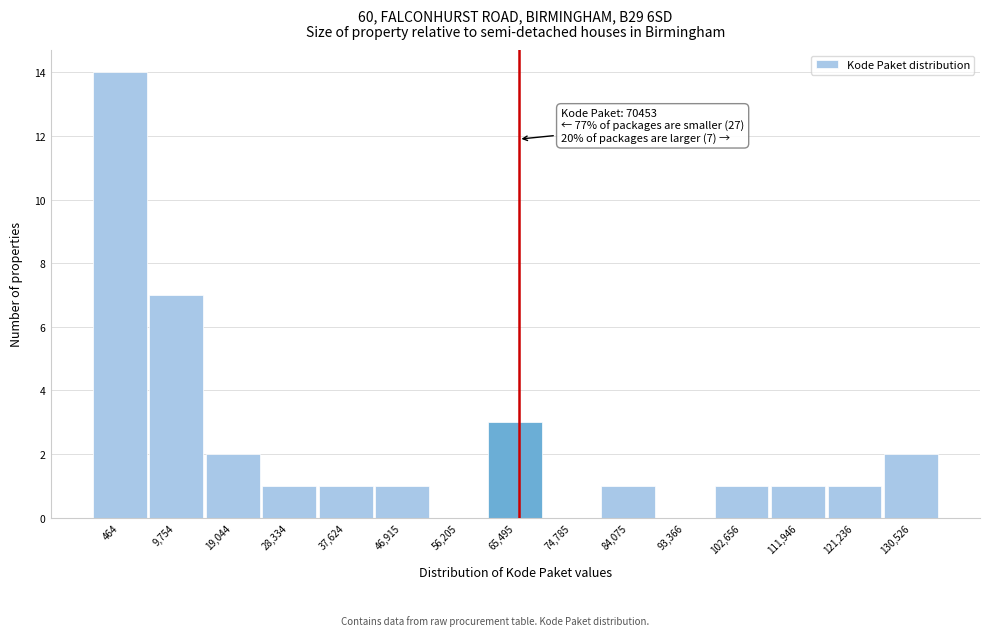

Reading left to right, list all the values displayed in this chart.

464=14	9,754=7	19,044=2	28,334=1	37,624=1	46,915=1	56,205=0	65,495=3	74,785=0	84,075=1	93,366=0	102,656=1	111,946=1	121,236=1	130,526=2